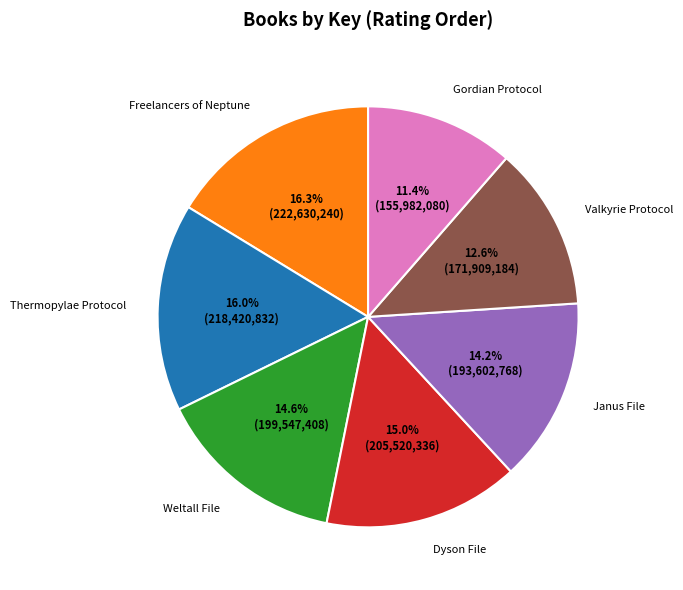

What percentage is the Gordian Protocol slice, to the nearest percent?

11%